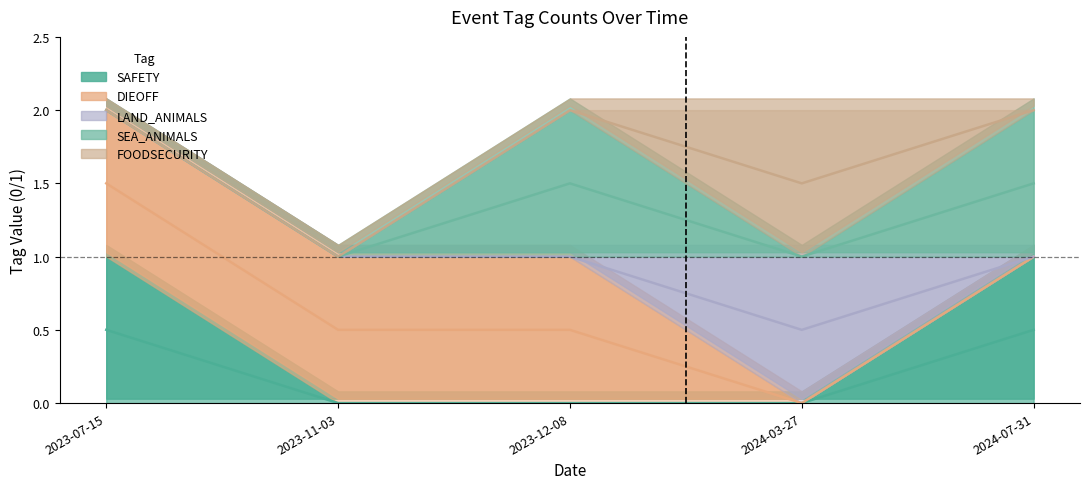

True or false: SEA_ANIMALS and DIEOFF intersect in this chart.

False